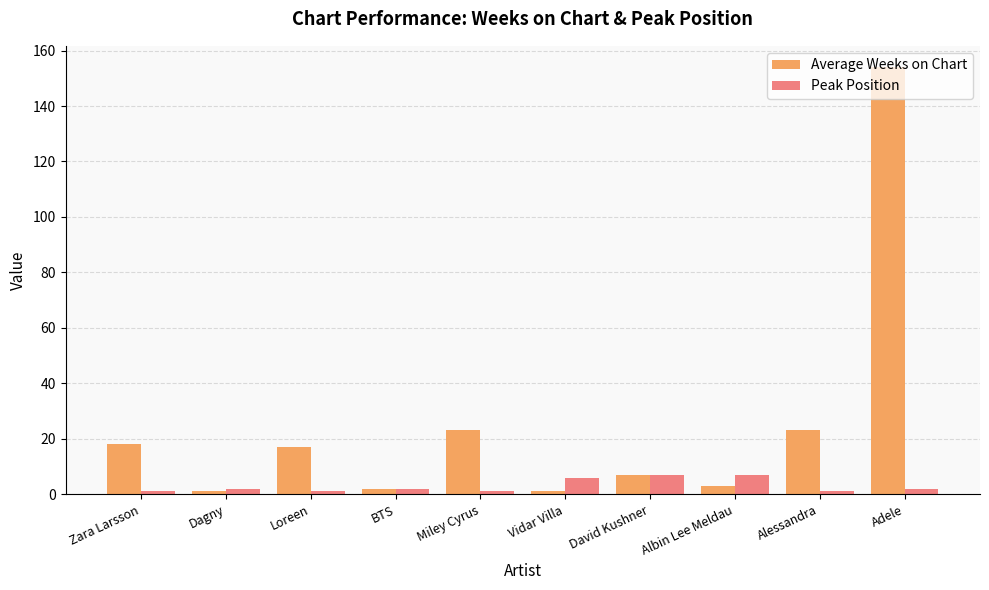

Reading left to right, what are all the values shown in this chart?

Average Weeks on Chart: 18	1	17	2	23	1	7	3	23	154
Peak Position: 1	2	1	2	1	6	7	7	1	2